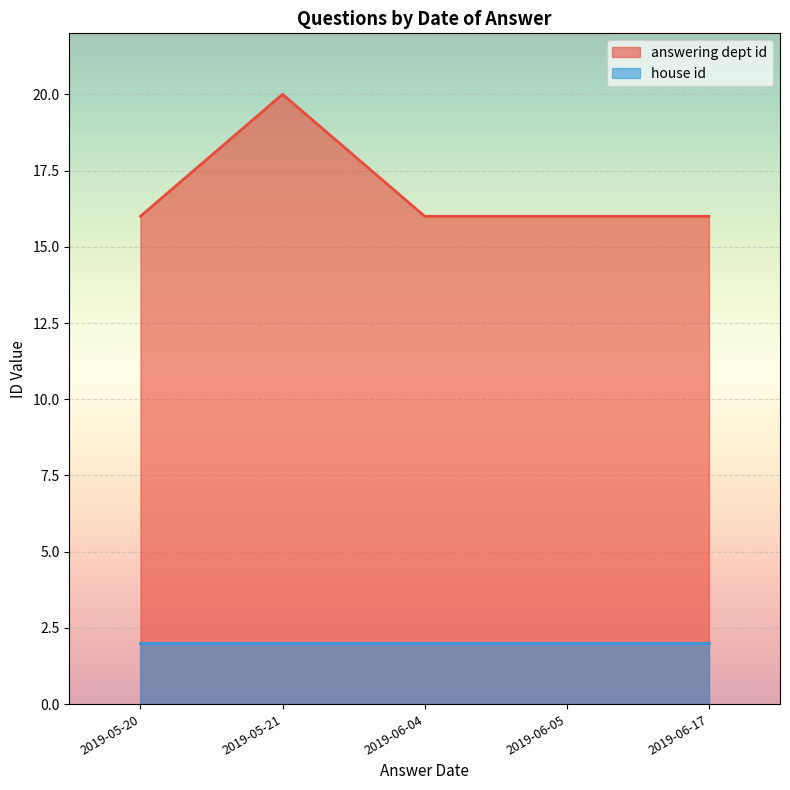

How many answering dept id values are between 16 and 17?

4